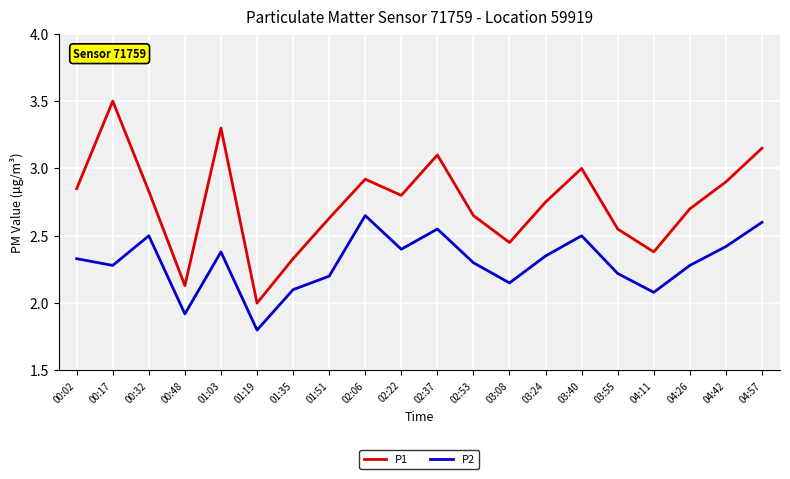

How many values in the P2 series are below 2?

2